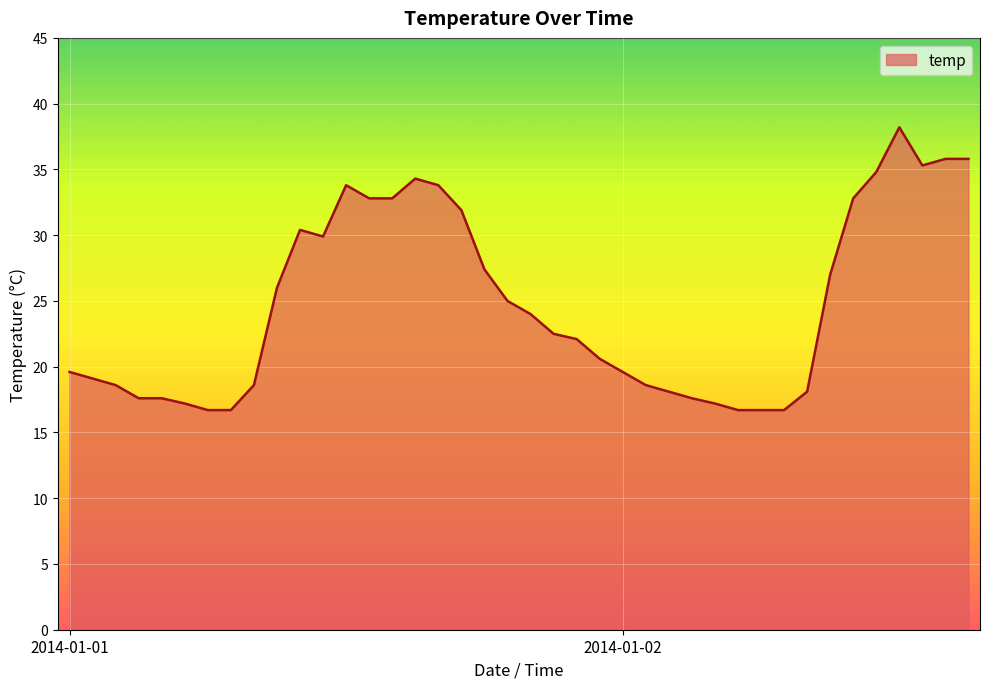

True or false: the data has more than 0 interior local peaks.

True